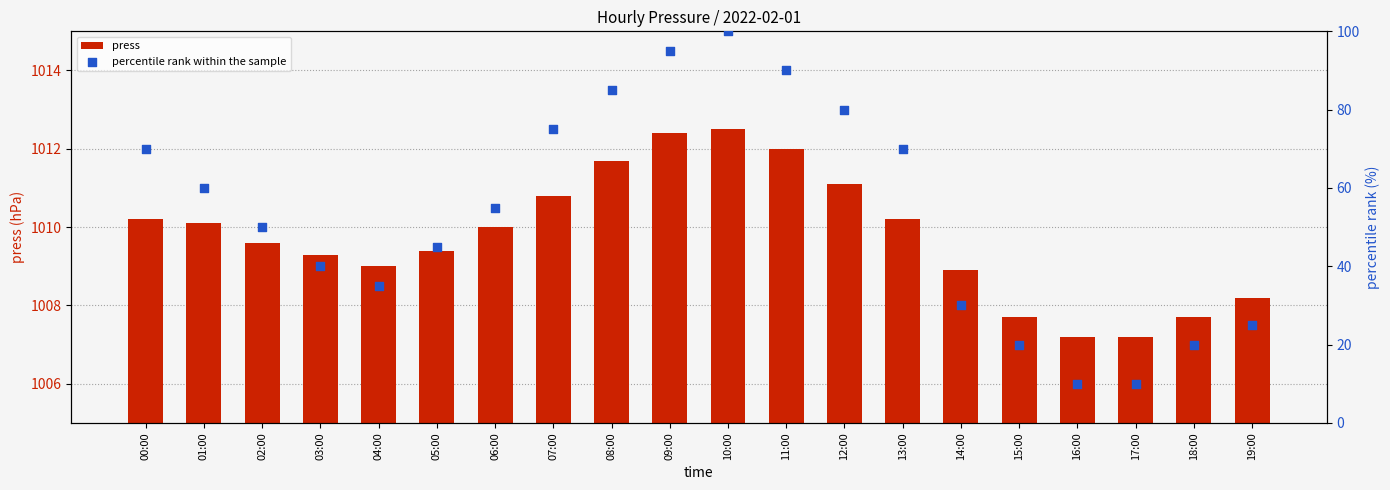

At how many categories does at least one series exceed 159?

20